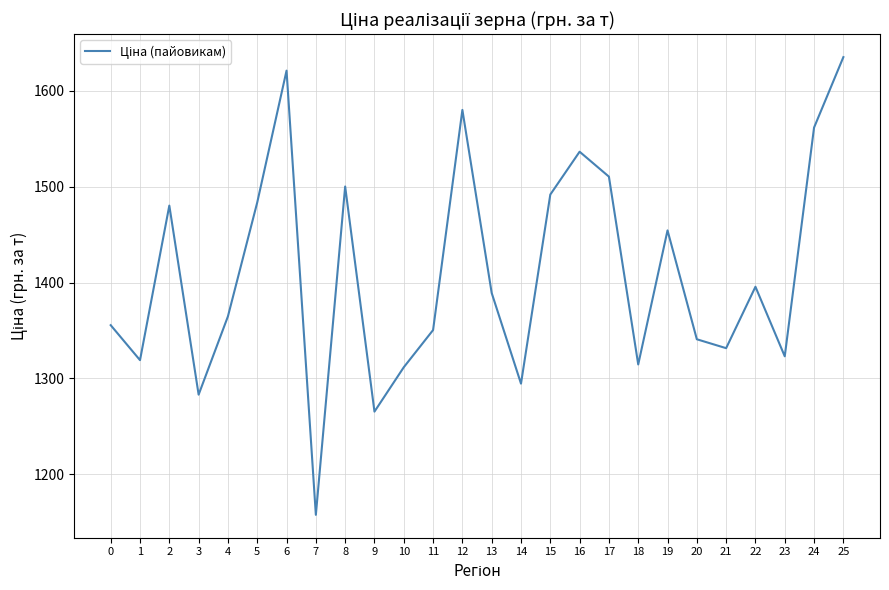

Read the value at 15.

1491.8